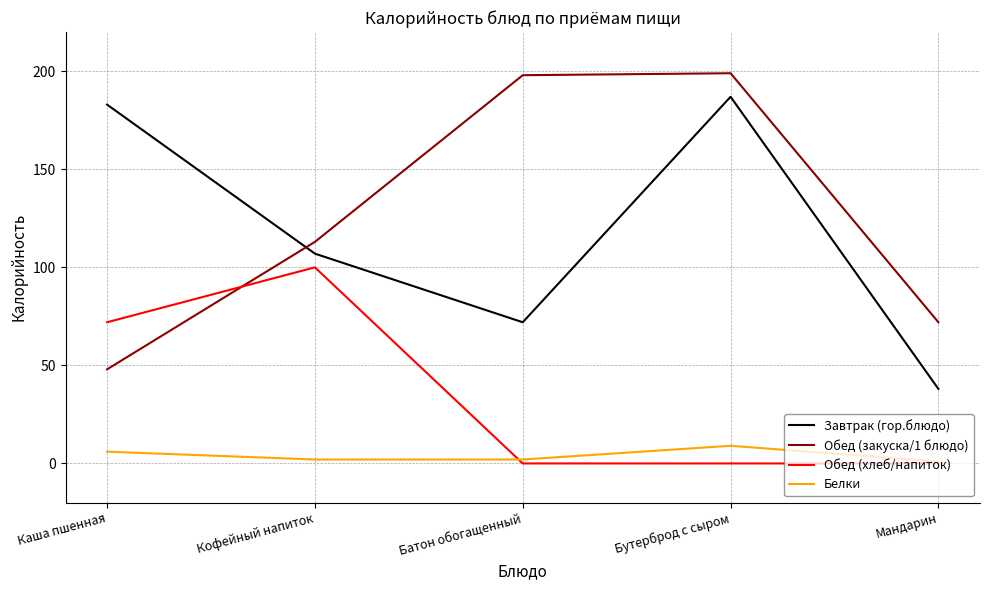

What position from the right is Батон обогащенный?

3